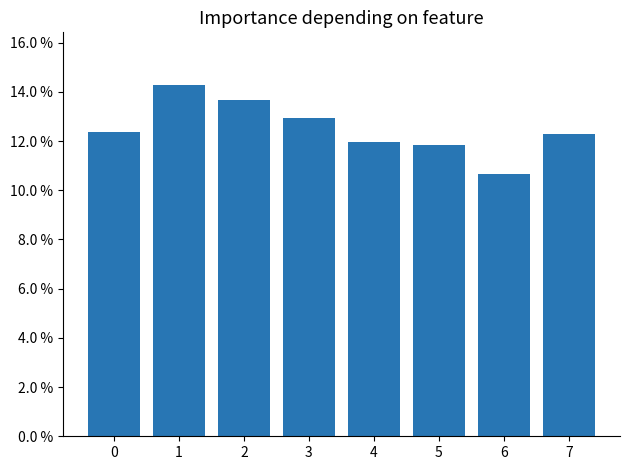

What is the sum of all values?

1.0